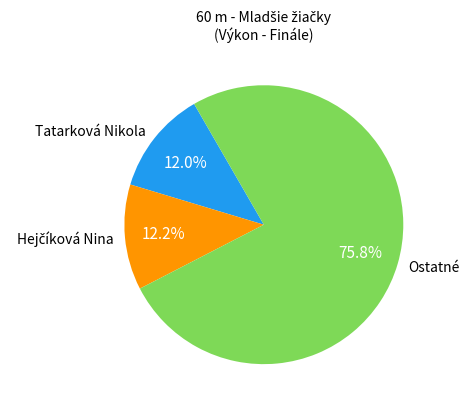

Is there a majority slice in this chart?

Yes